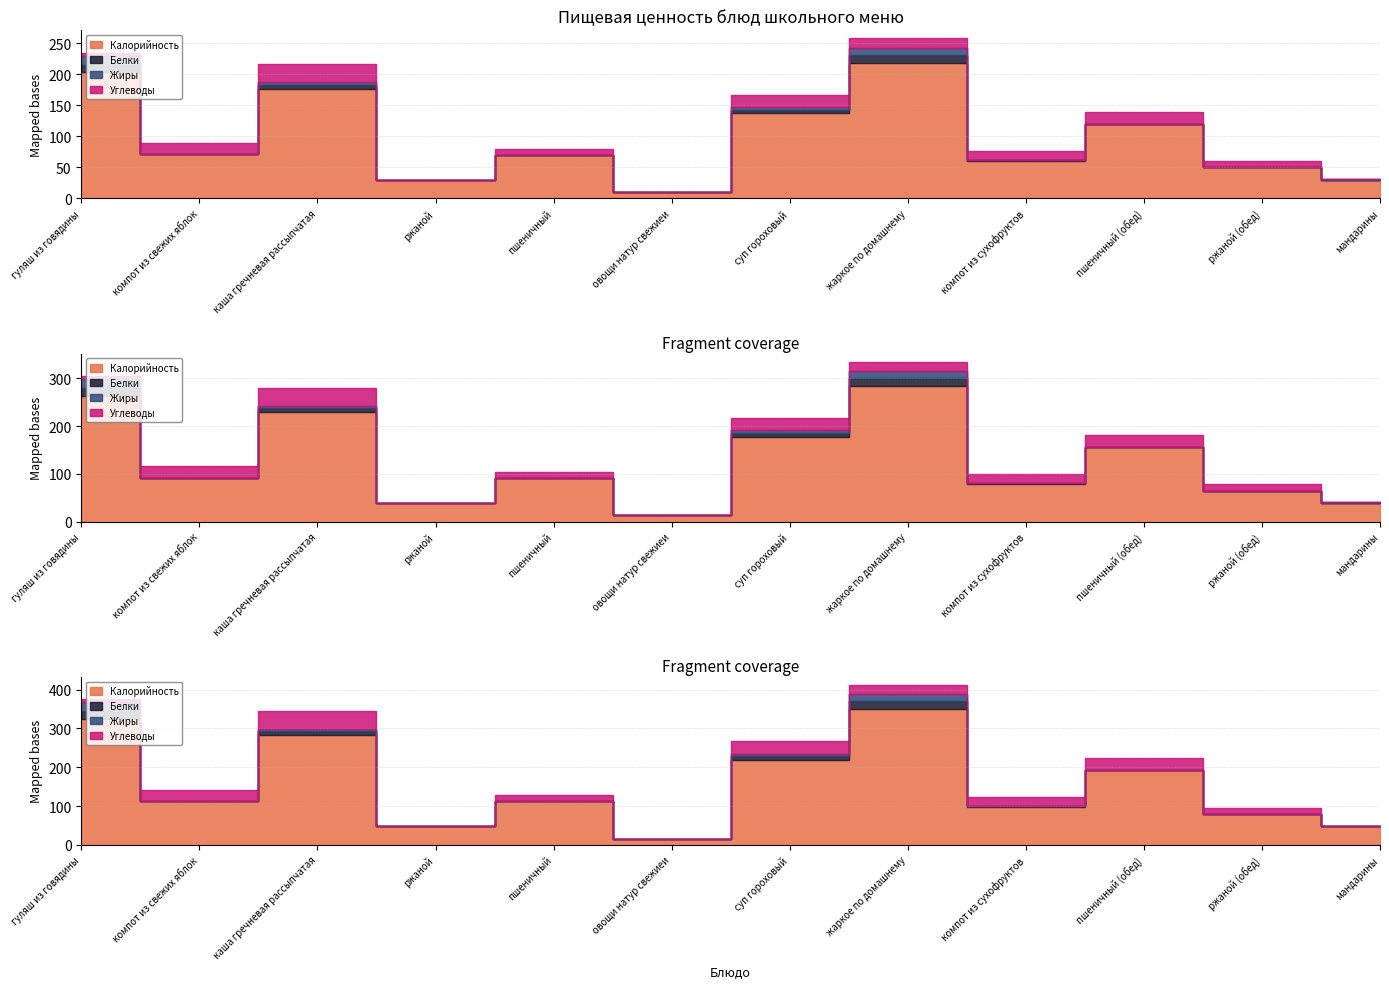

True or false: Калорийность and Жиры cross at least once.

False